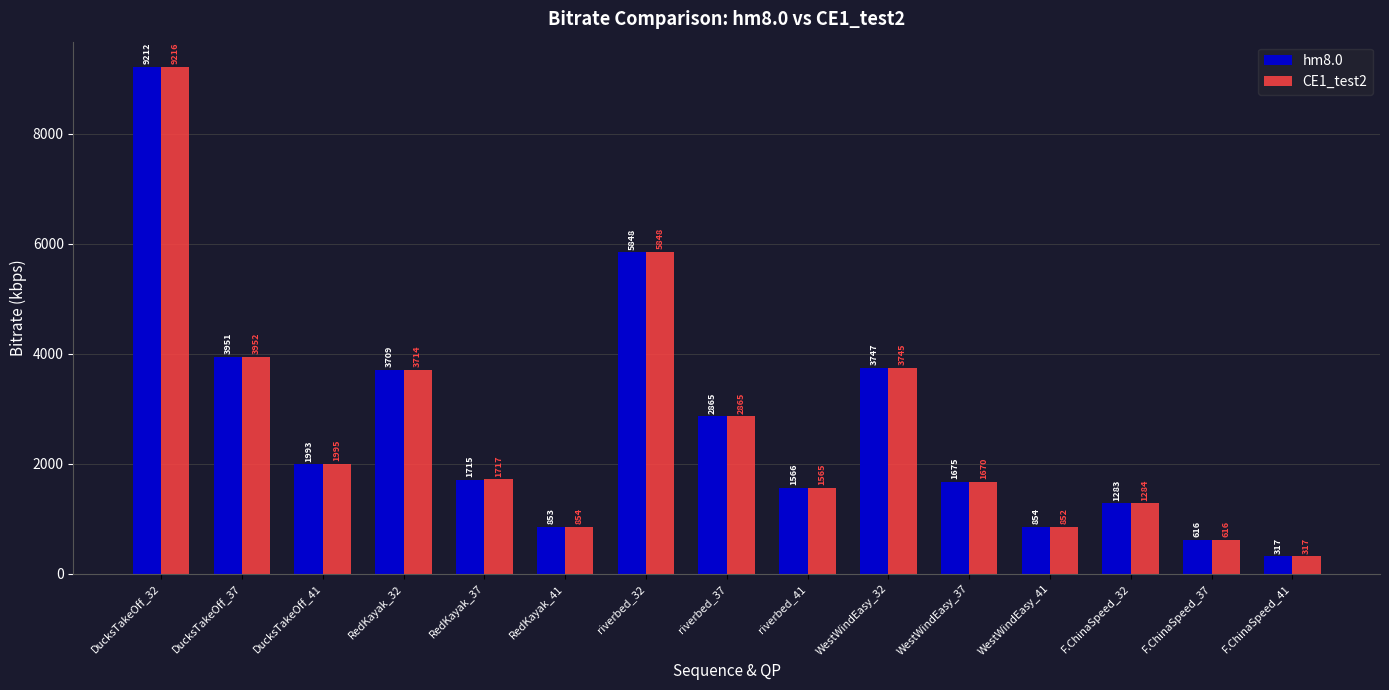

What is the difference between the second highest and minimum values in the hm8.0 series?

5531.3